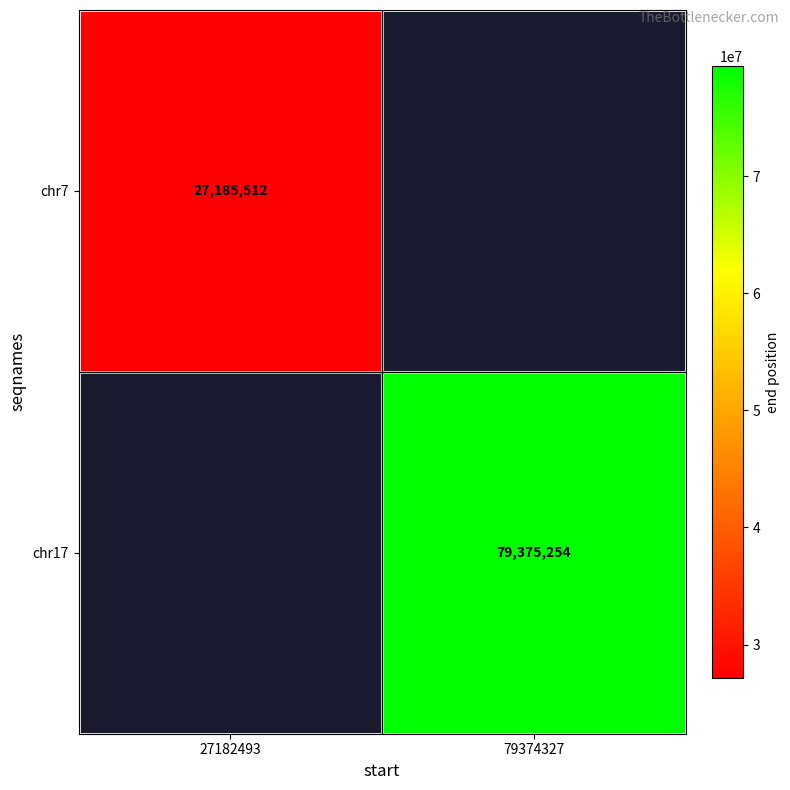

The chr7 series shows 18946783 at 27182493. True or false?

False